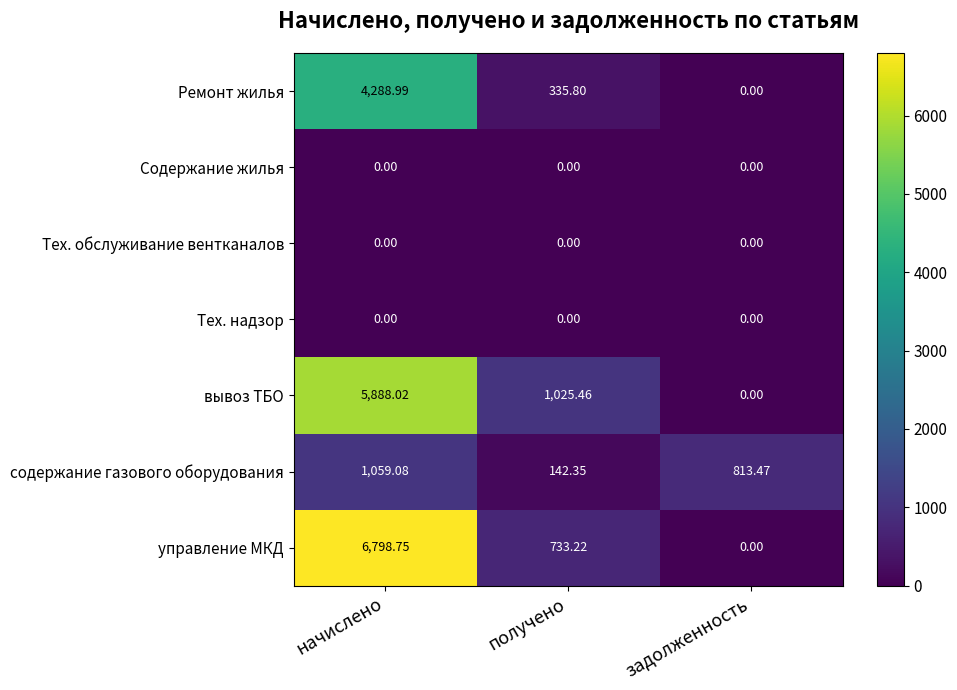

Which series changed the most between получено and задолженность?

вывоз ТБО